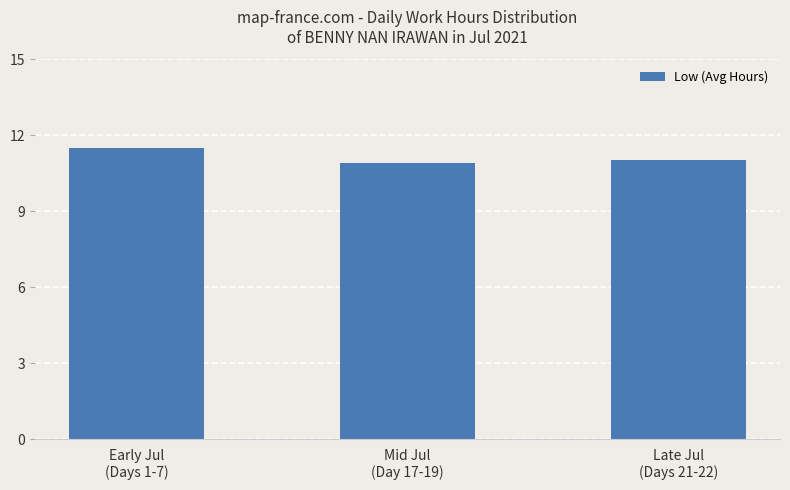

What is the label of the 3rd bar from the left?

Late Jul
(Days 21-22)